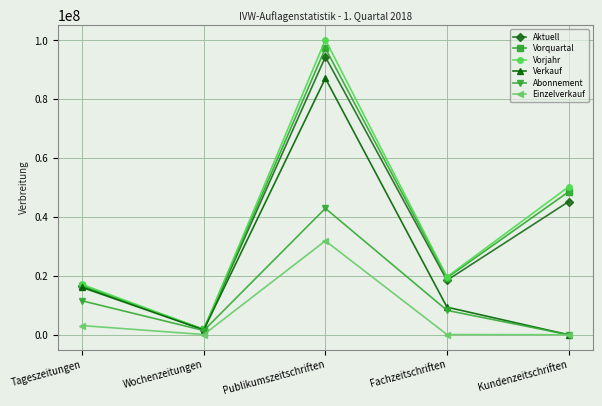

Is the value of Abonnement at Publikumszeitschriften greater than the value of Vorquartal at Wochenzeitungen?

Yes